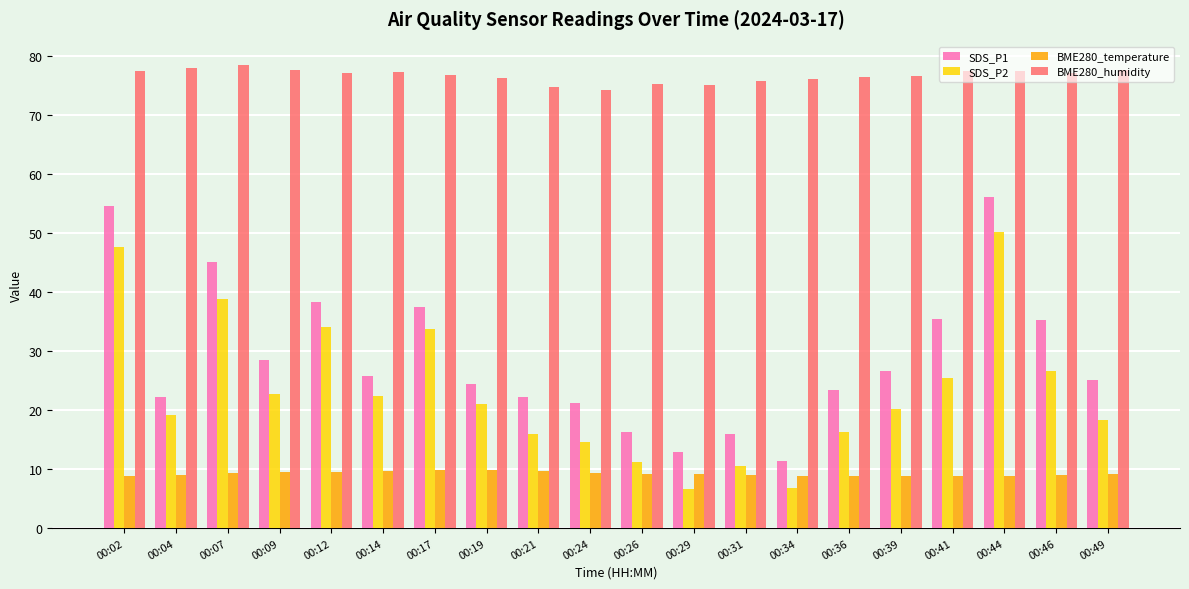

What is the highest value of the SDS_P2 series?

50.2